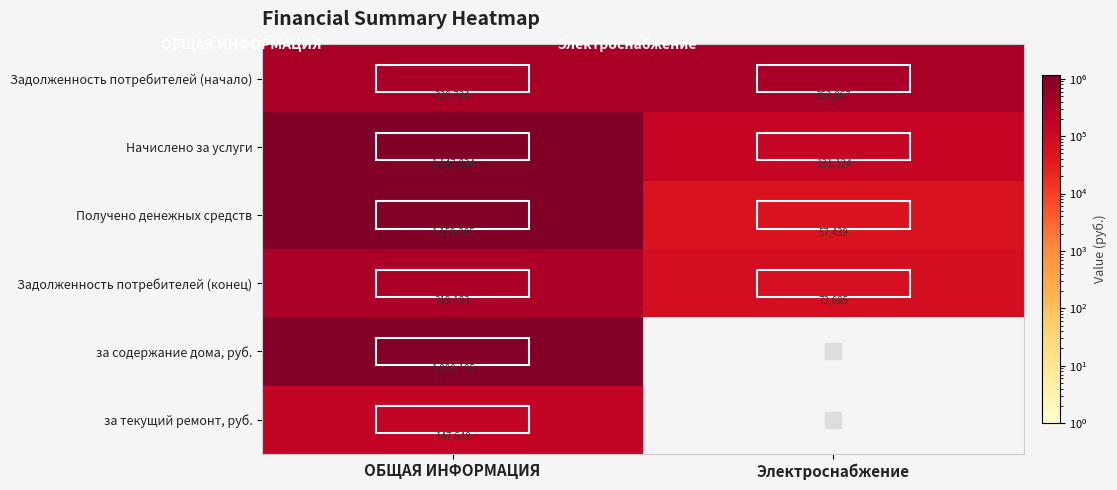

What is the difference between the maximum and minimum values in the Задолженность потребителей (начало) series?

23133.0